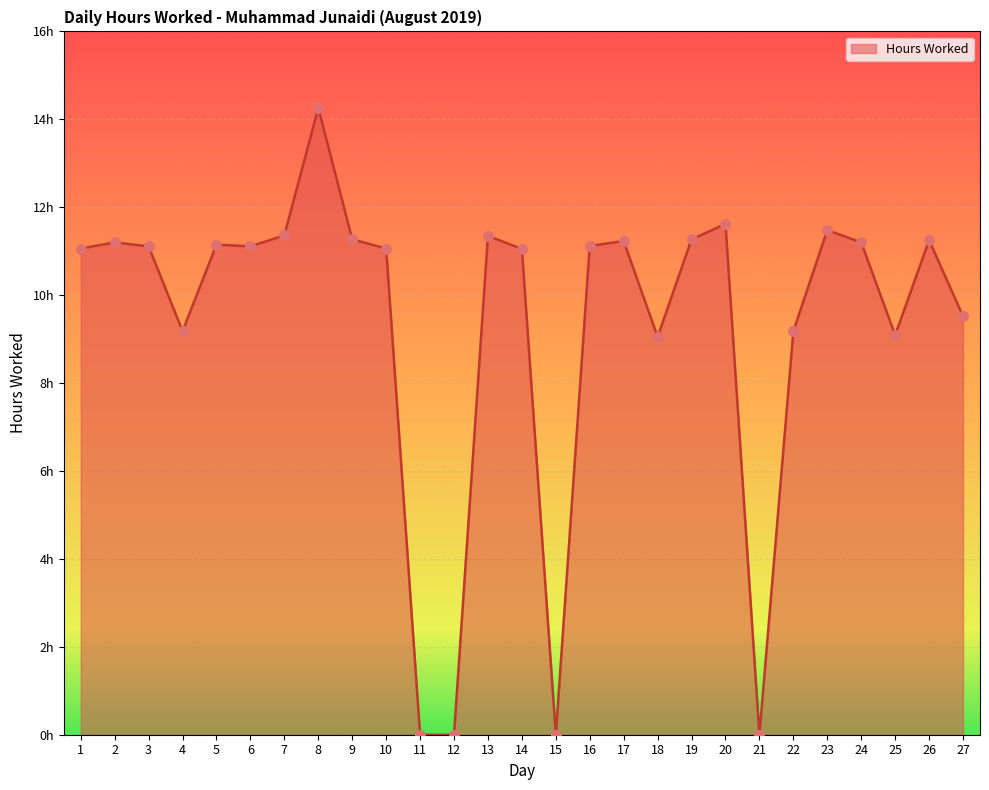

Between 15 and 19, which is larger?

19